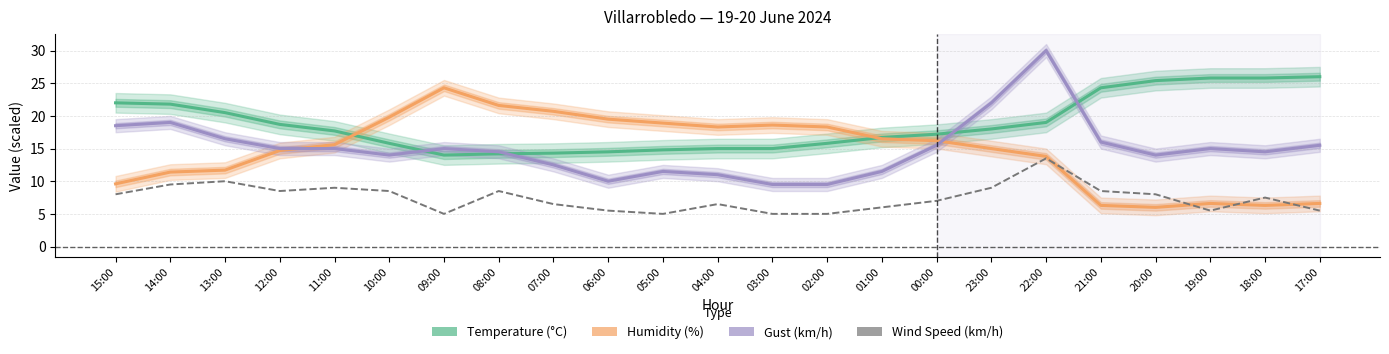

True or false: Temperature (°C) and Gust (km/h) cross at least once.

True